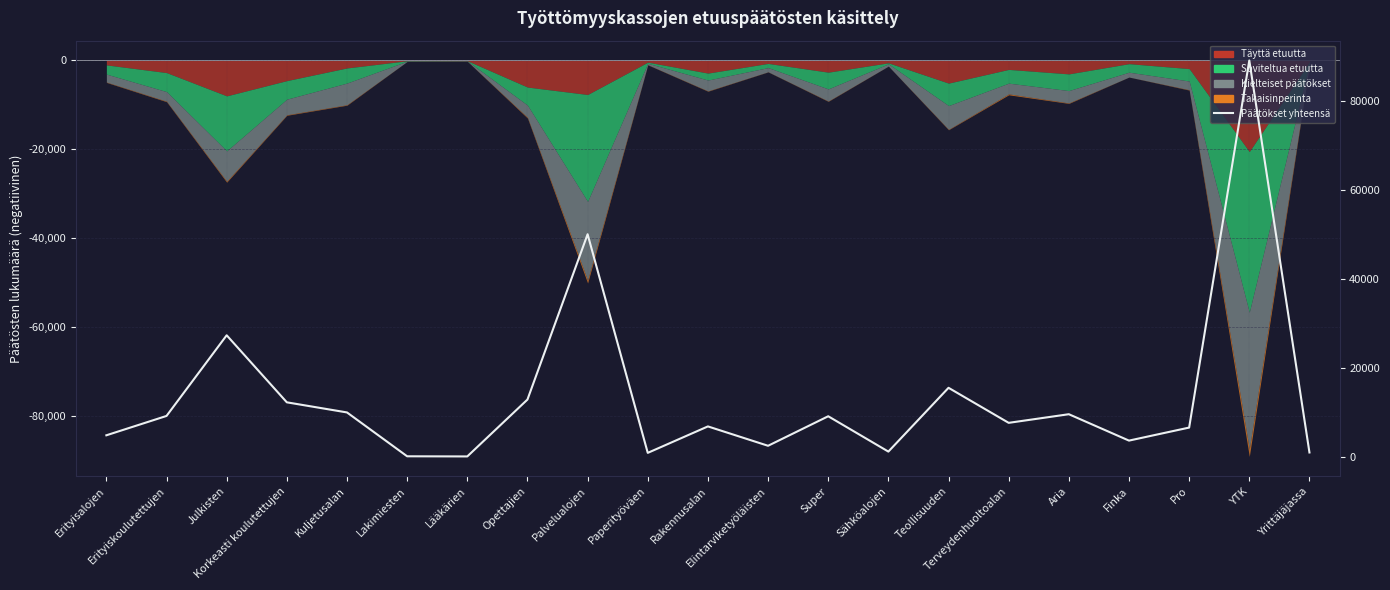

What is the sum of all values?

281842